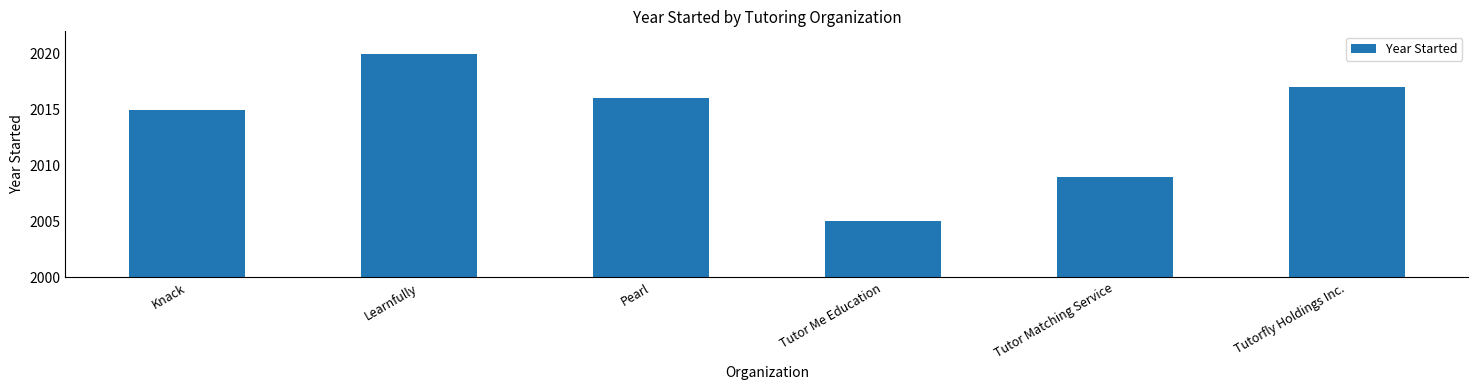

How many values are below 2016?

3